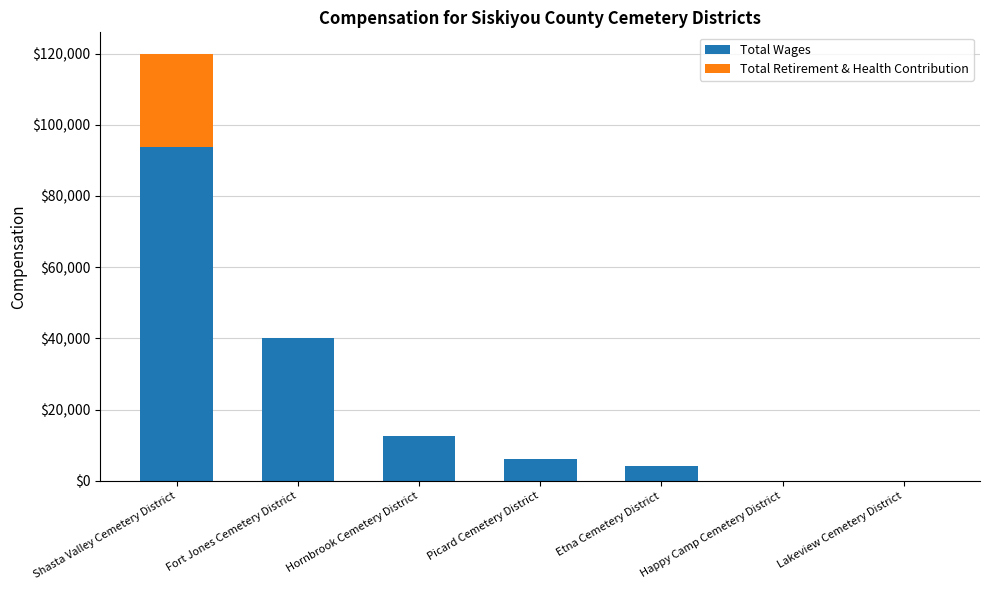

What is the total value across all series at Hornbrook Cemetery District?

12586